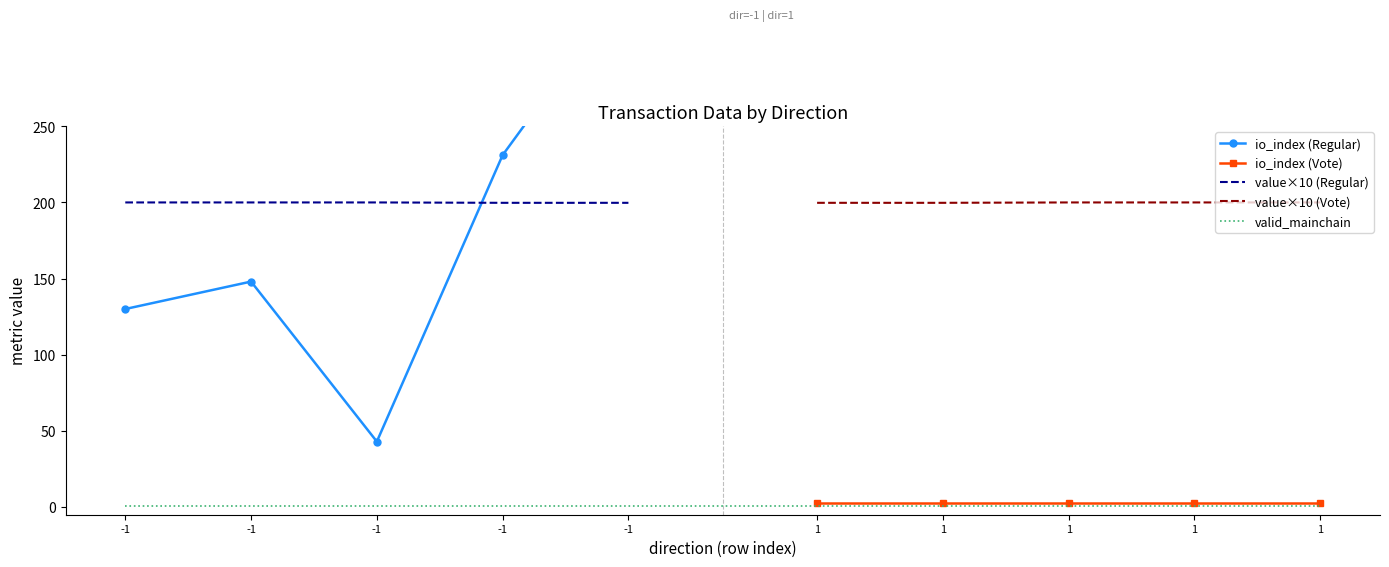

Which series has the largest range (max minus min)?

io_index